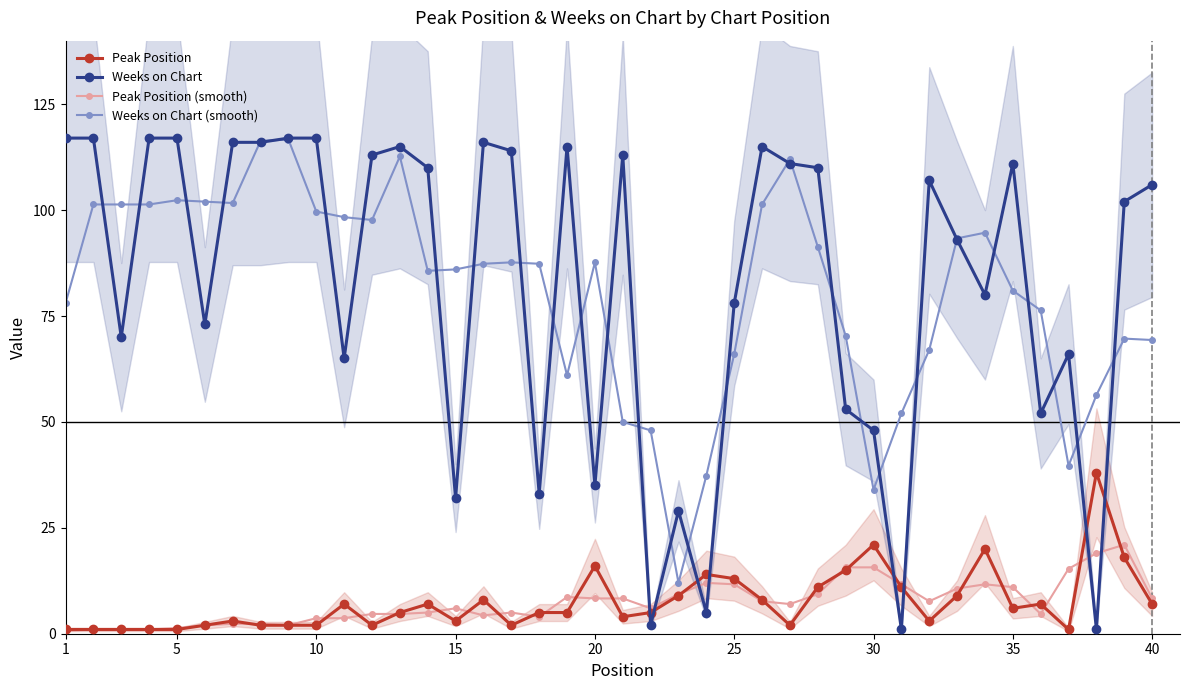

What is the maximum value for Peak Position?

38.0